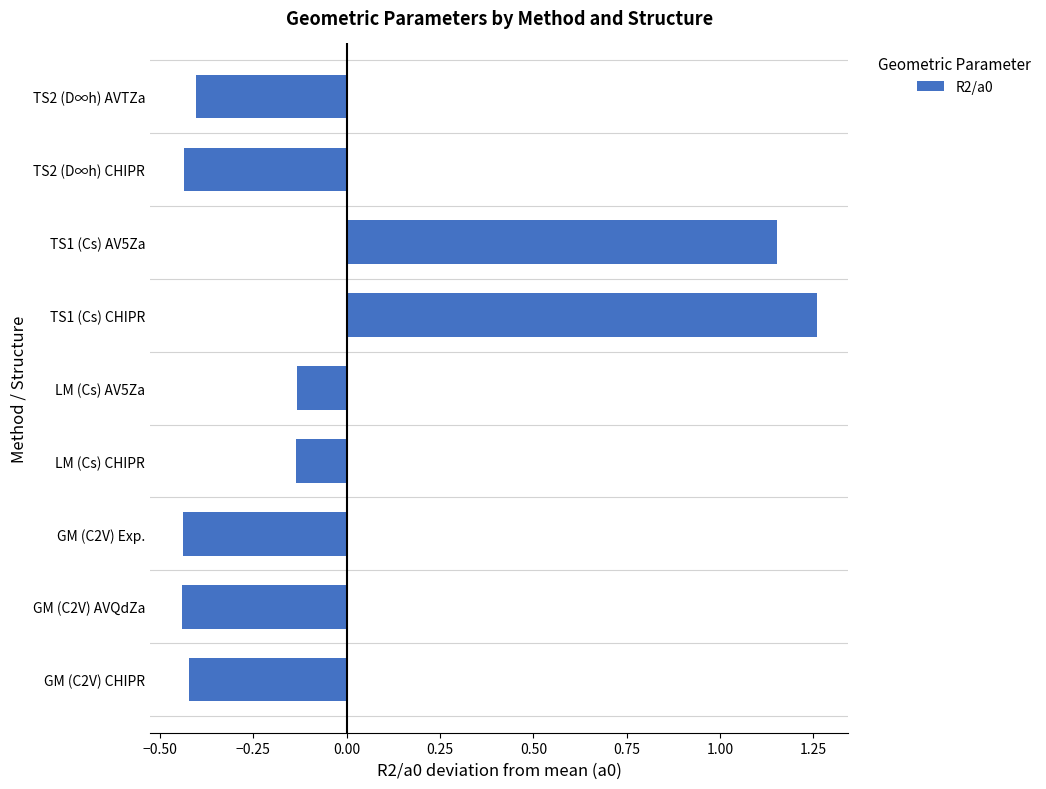

What is the difference between the second highest and minimum values?

1.6